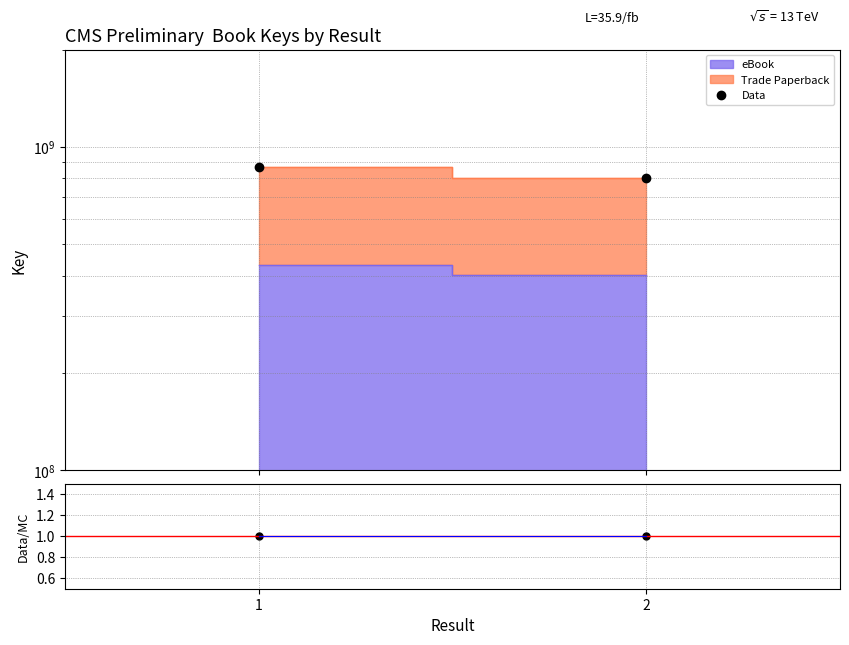

Which series has the largest range (max minus min)?

Data